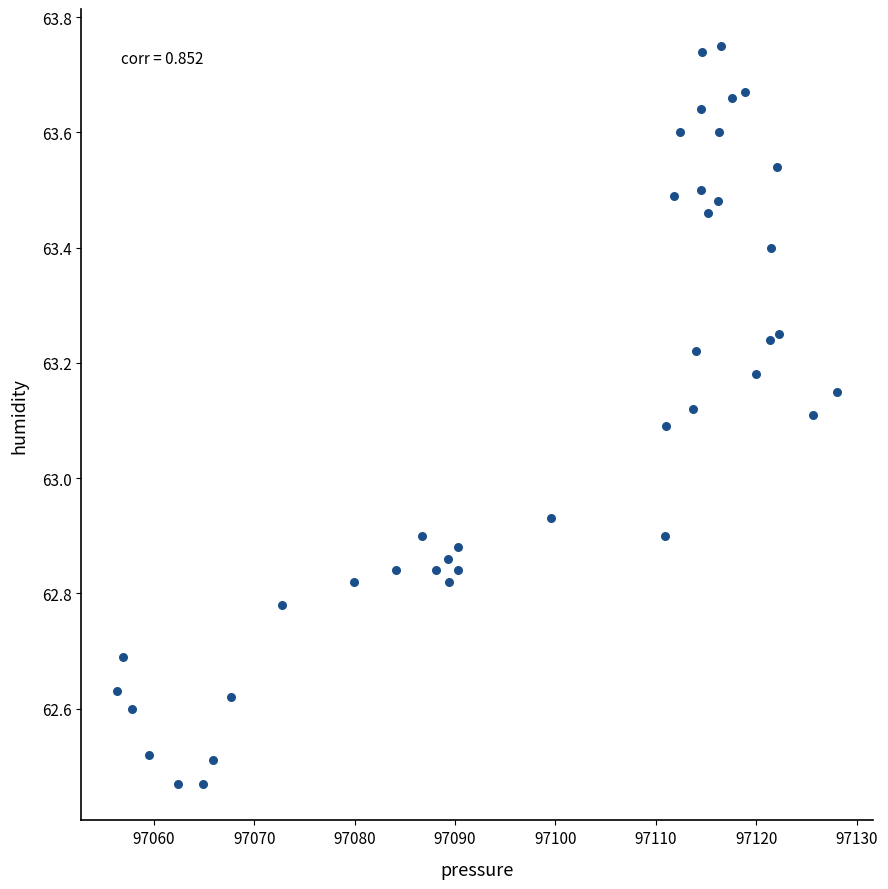

What is the range of X values (max minus min)?

71.7